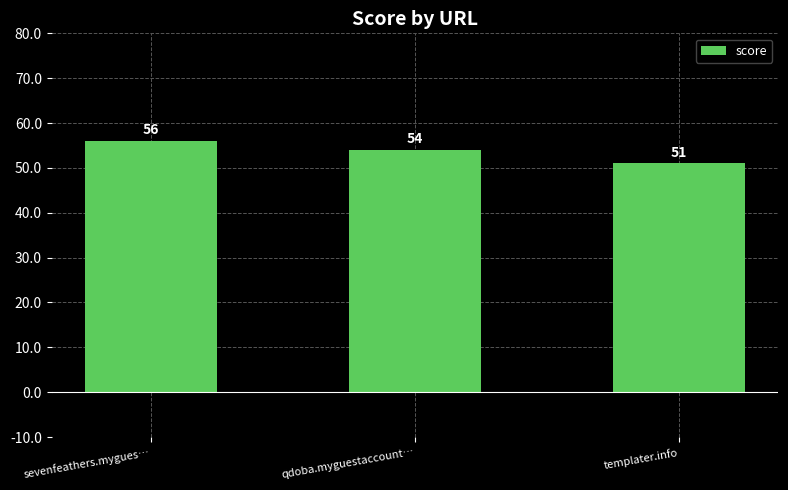

List the labels in order of value, smallest first.

templater.info, qdoba.myguestaccount…, sevenfeathers.mygues…